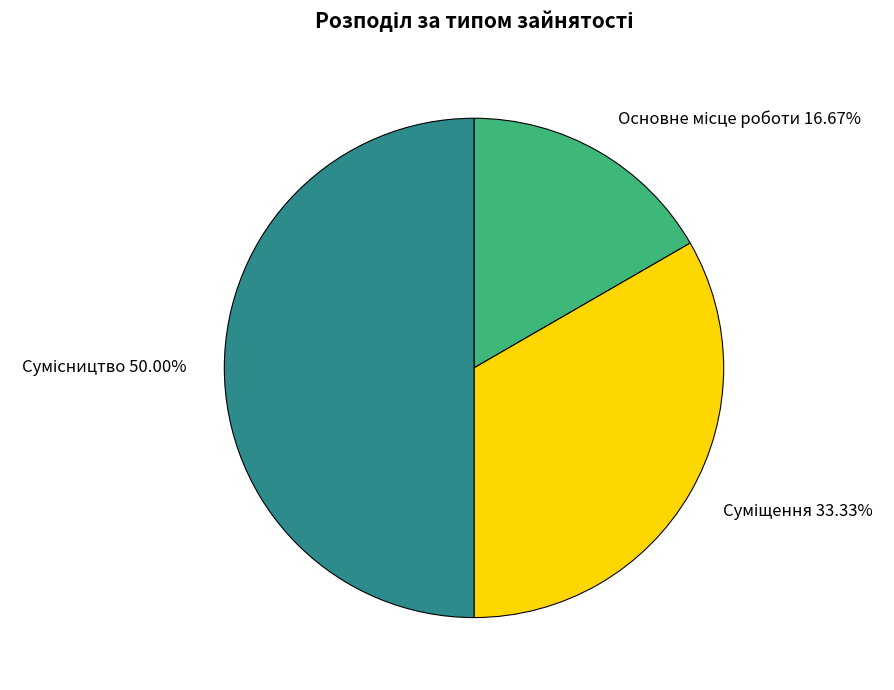

How many segments does this pie chart have?

3